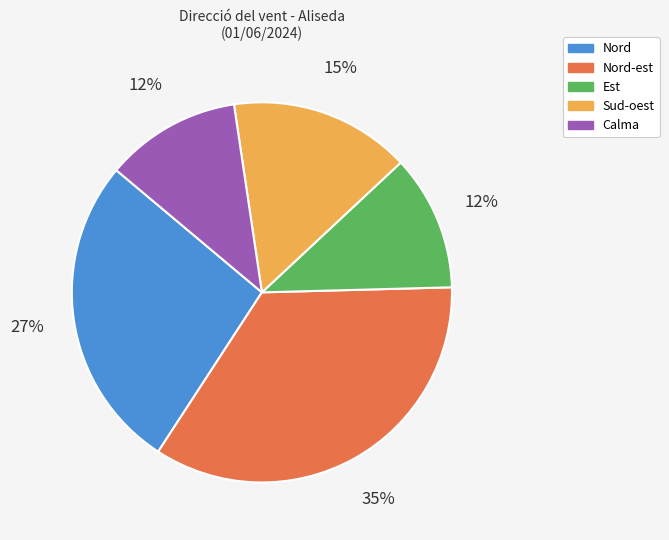

How many slices are in this pie chart?

5